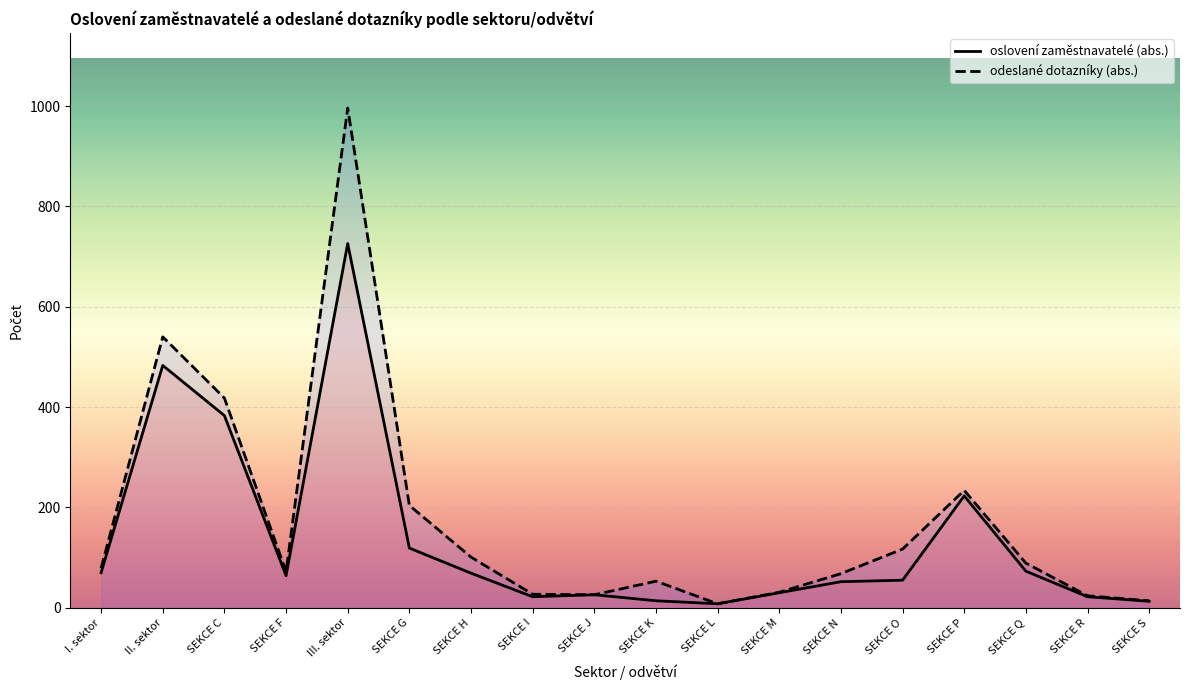

True or false: odeslané dotazníky (abs.) has more than 0 interior local peaks.

True